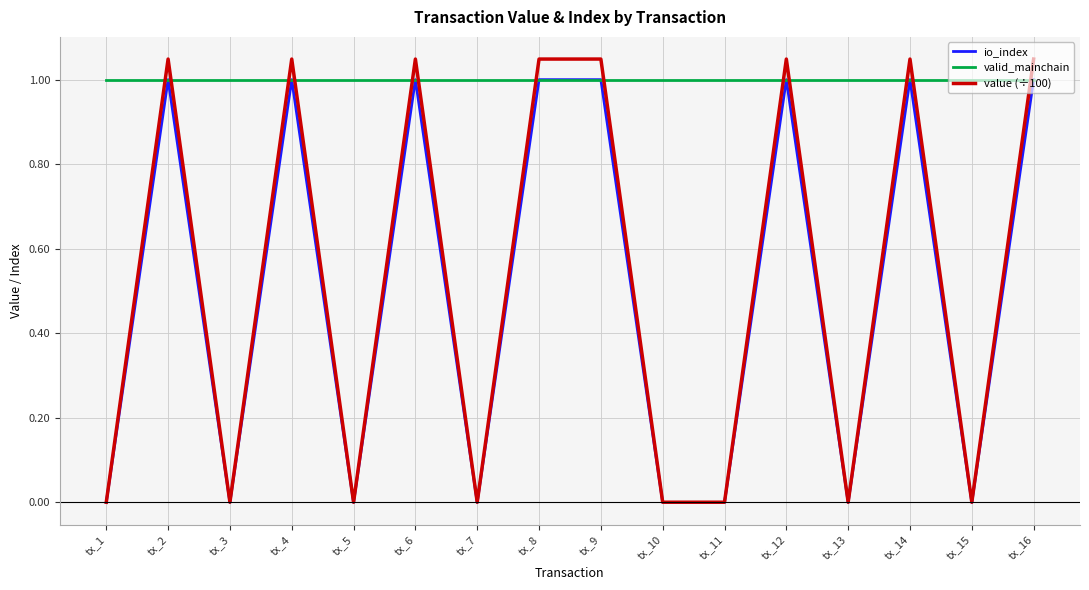

Does the chart display data point markers on the line(s)?

No